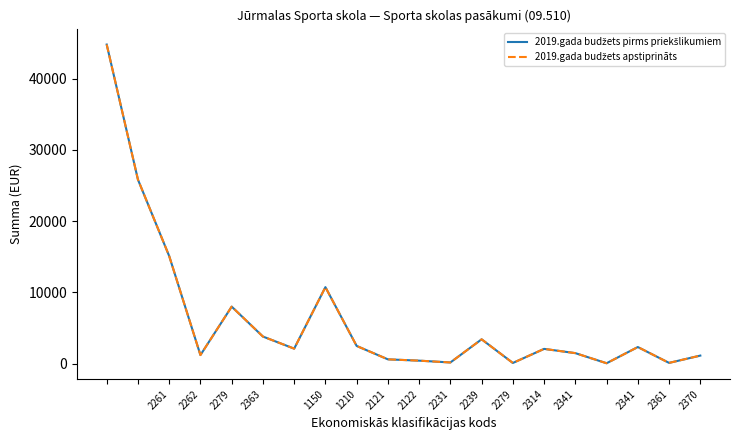

At how many categories does at least one series exceed 21991?

2